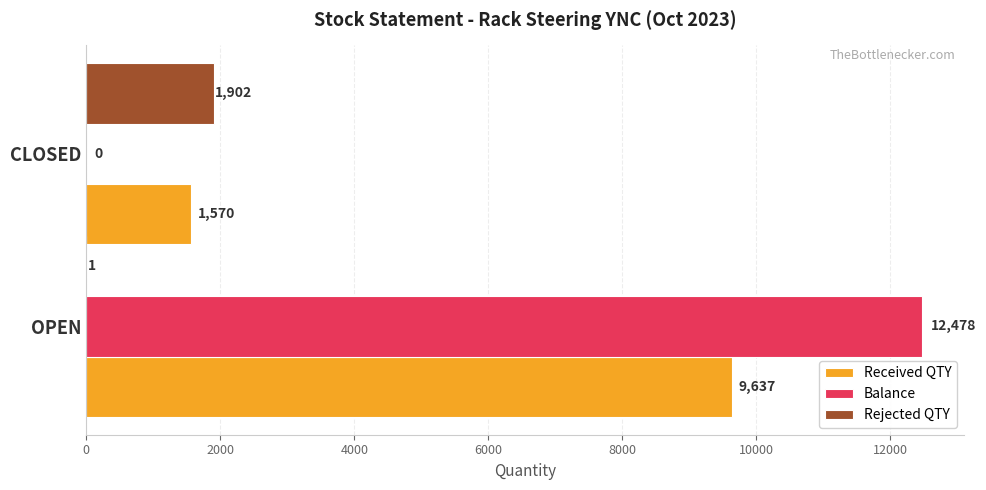

The value of Balance at CLOSED is 6851. True or false?

False